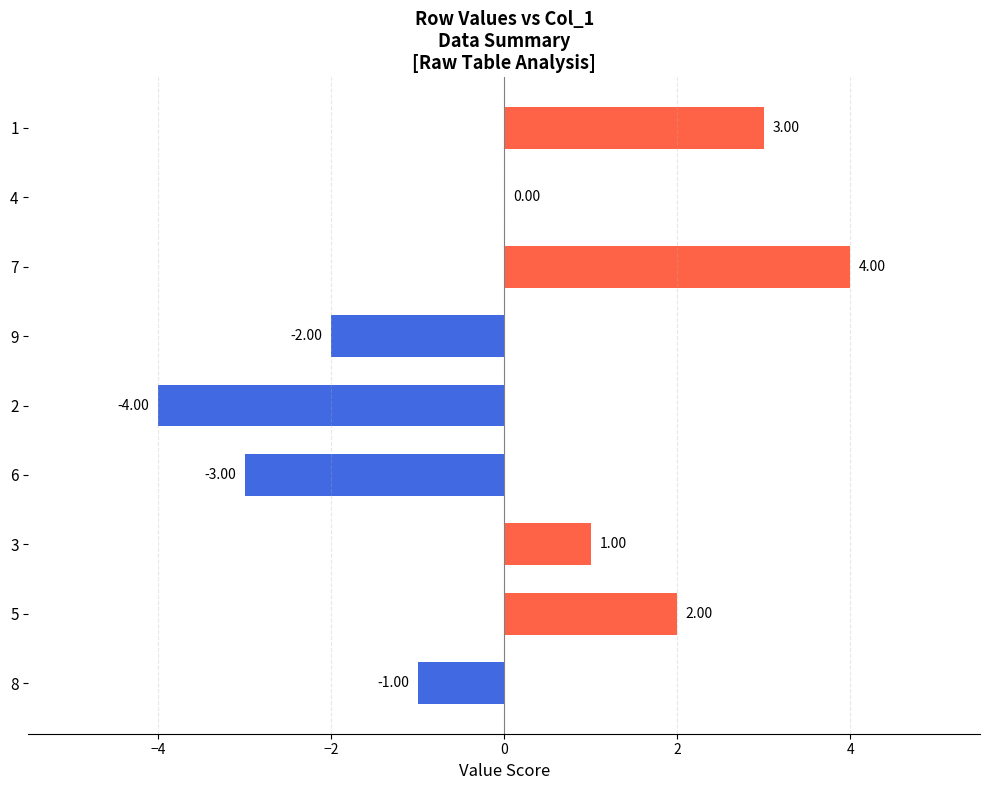

How many series are shown in this chart?

1